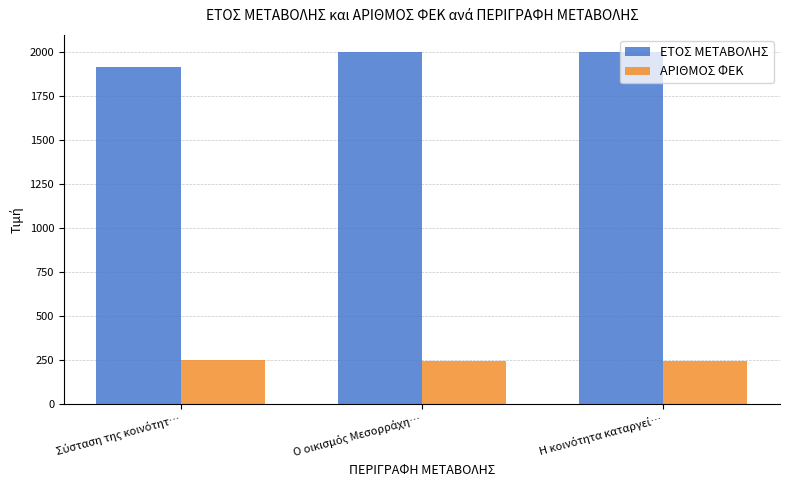

Rank the series by their maximum value, from highest to lowest.

ΕΤΟΣ ΜΕΤΑΒΟΛΗΣ, ΑΡΙΘΜΟΣ ΦΕΚ